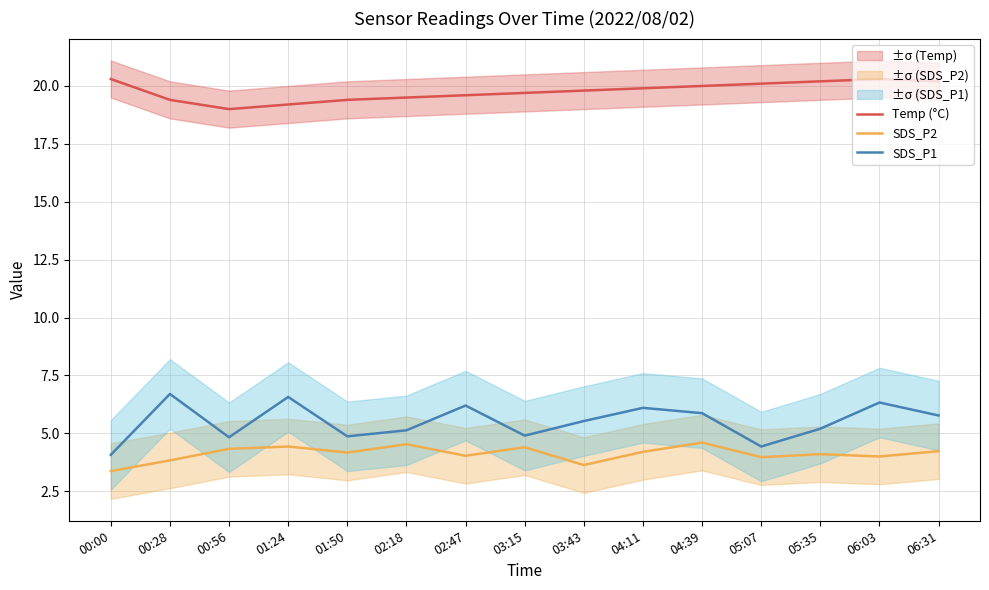

What is the label of the 11th point from the left?

04:39